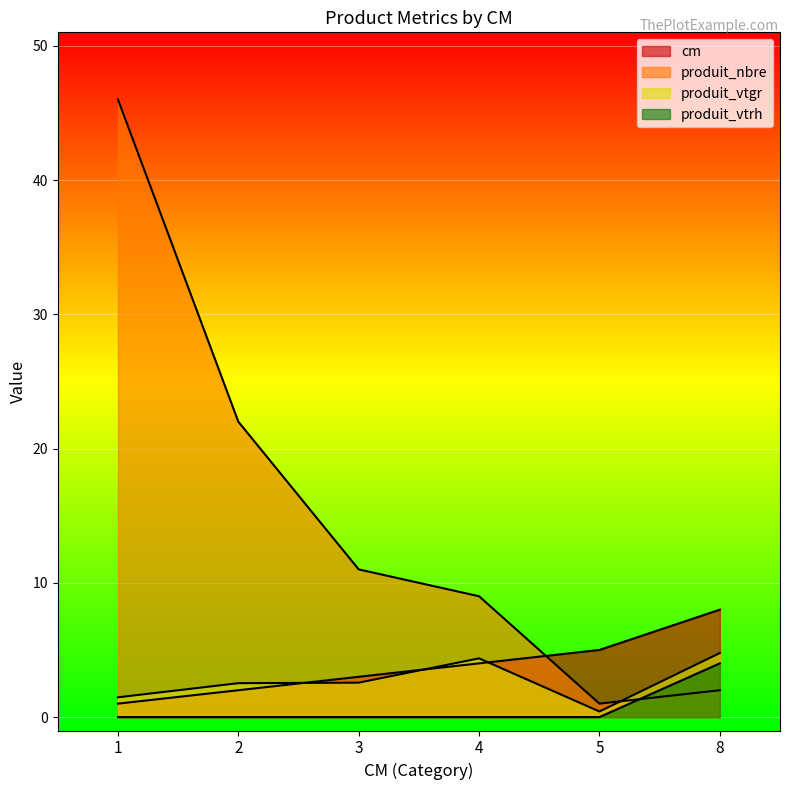

What is the spread (max minus min) of values at 3?

11.0